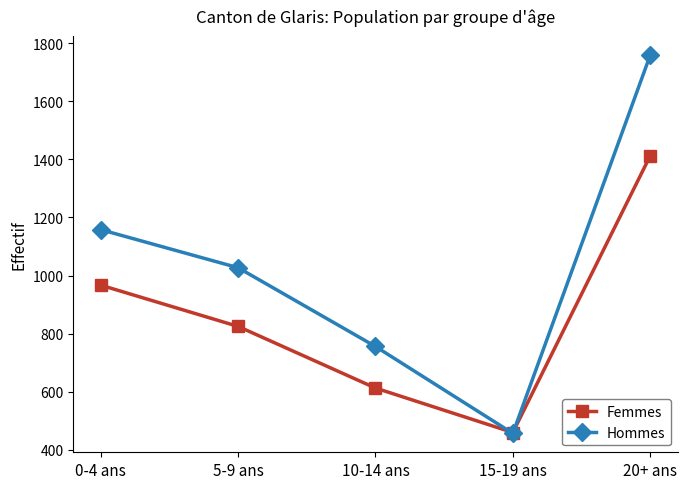

What value does the Femmes series have at 15-19 ans?

460